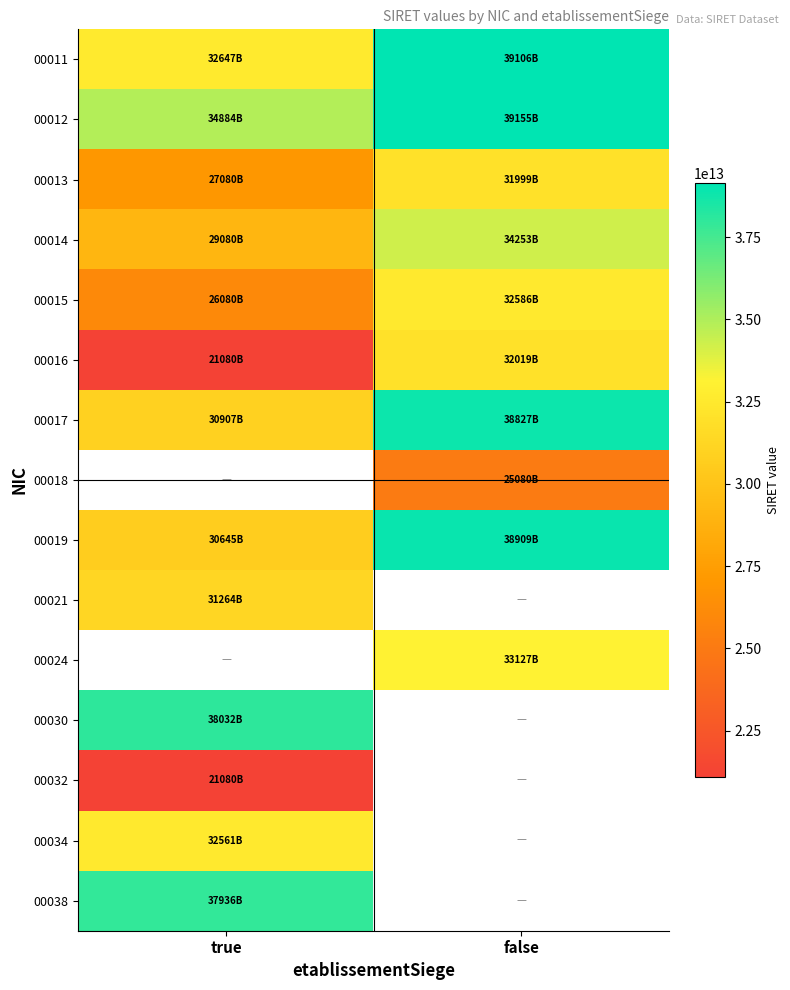

At false, list the series in order from smallest to largest.

00021, 00030, 00032, 00034, 00038, 00018, 00013, 00016, 00015, 00024, 00014, 00017, 00019, 00011, 00012